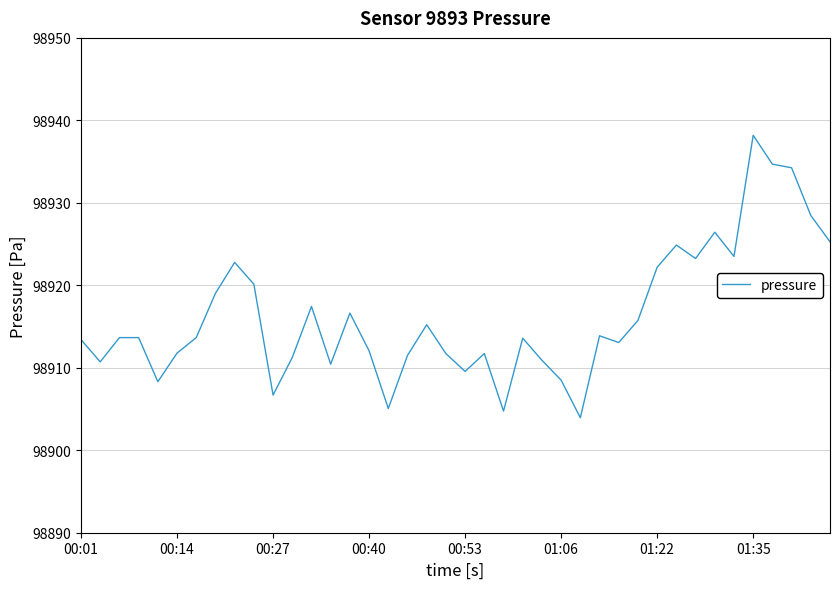

What is the smallest value displayed?

98903.9